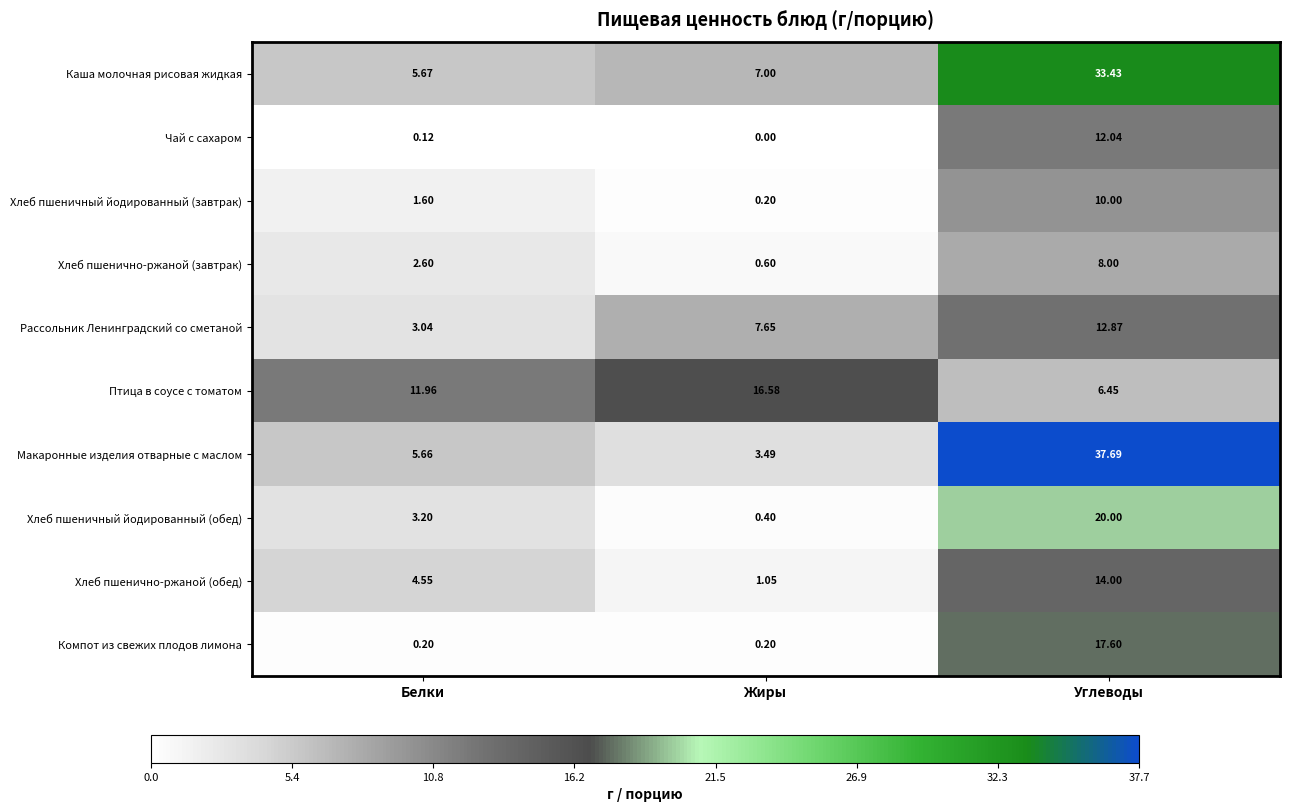

At which category is the sum across all series the highest?

Углеводы